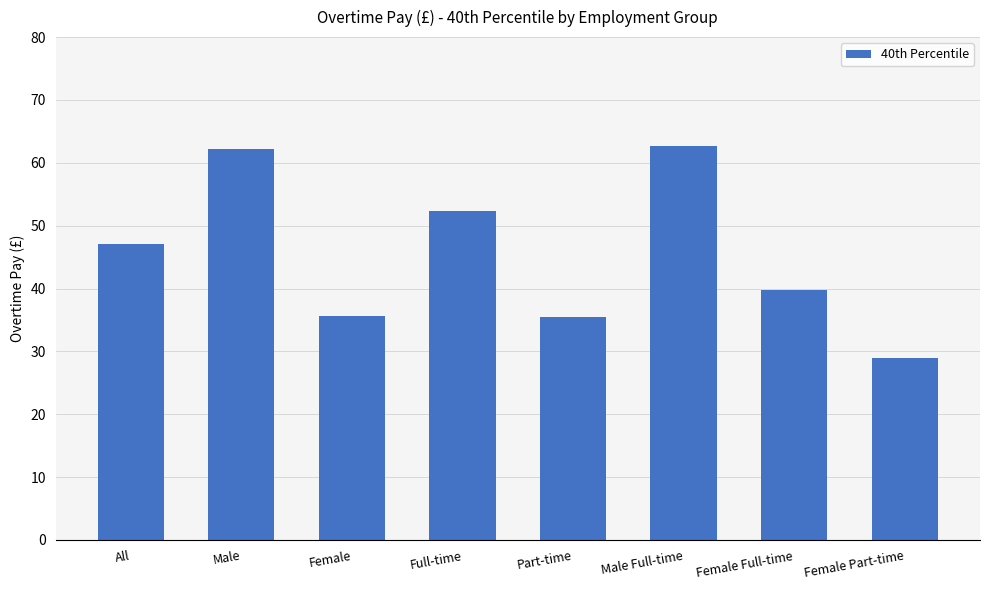

True or false: the data shows 22.6 at Female.

False